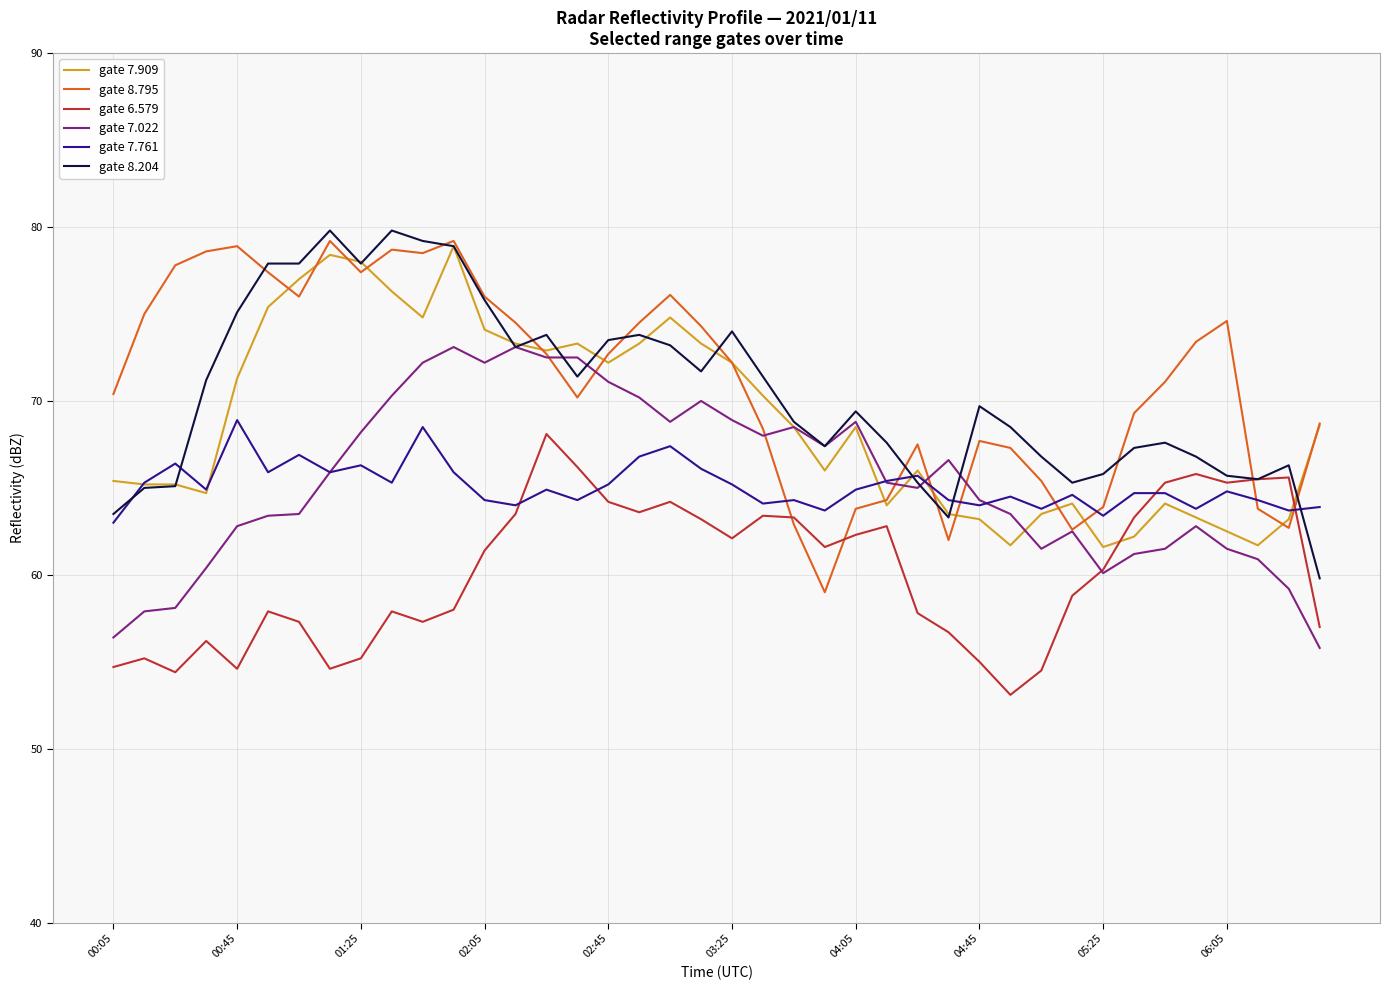

What is the lowest value of the gate 8.795 series?

59.0